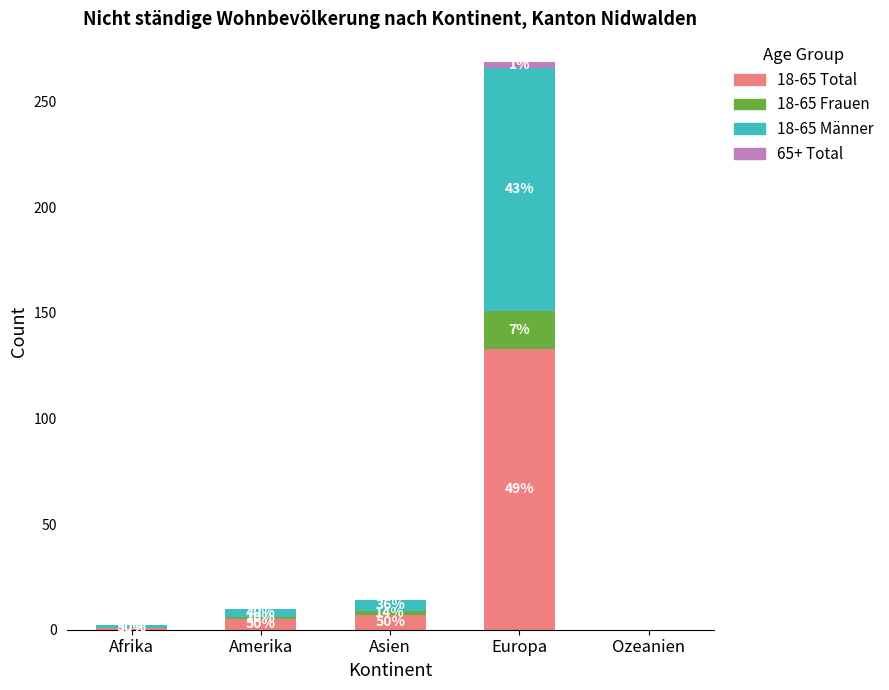

At which category is the sum across all series the highest?

Europa